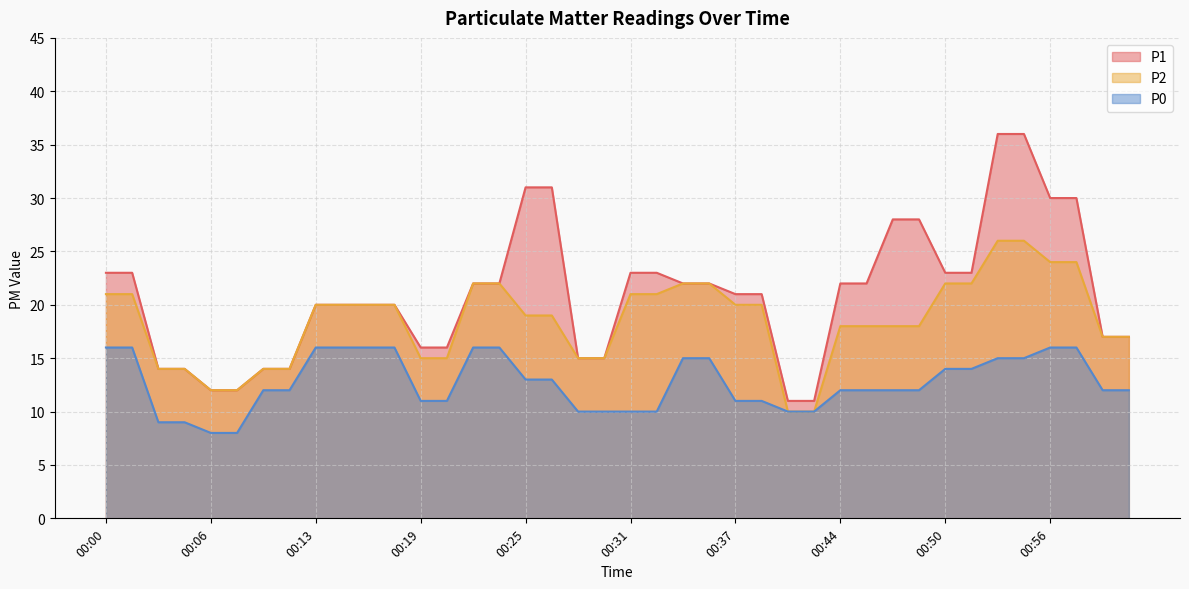

What is the average value of the P1 series?

21